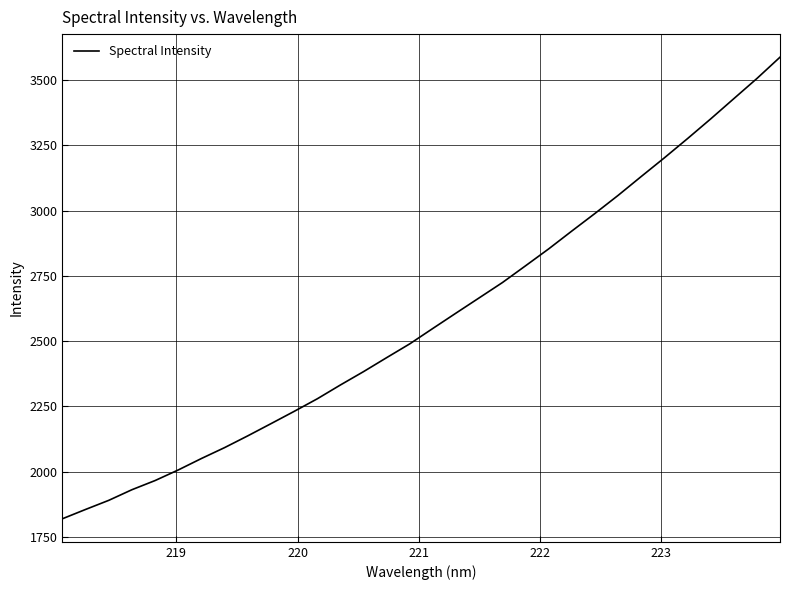

What is the maximum value shown in the chart?

3588.1